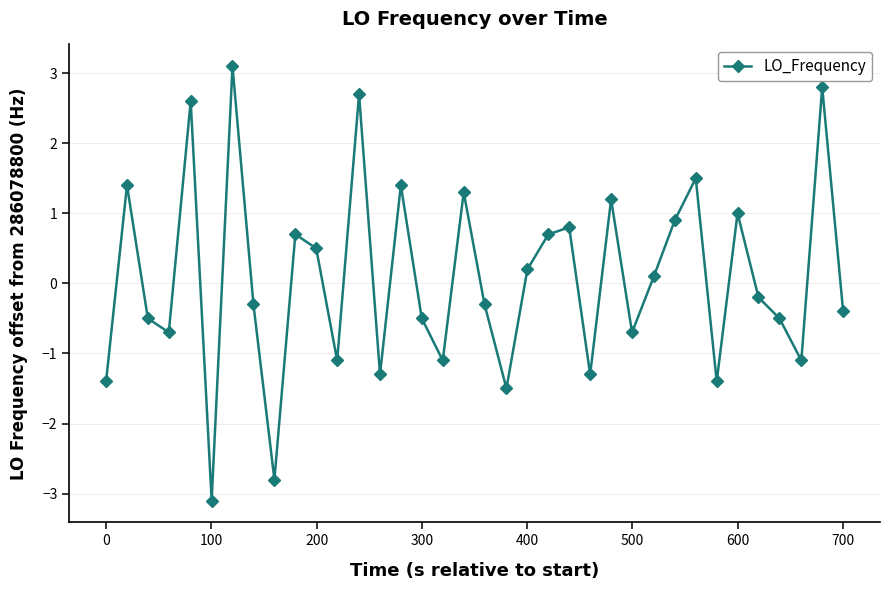

What is the maximum value shown in the chart?

3.1